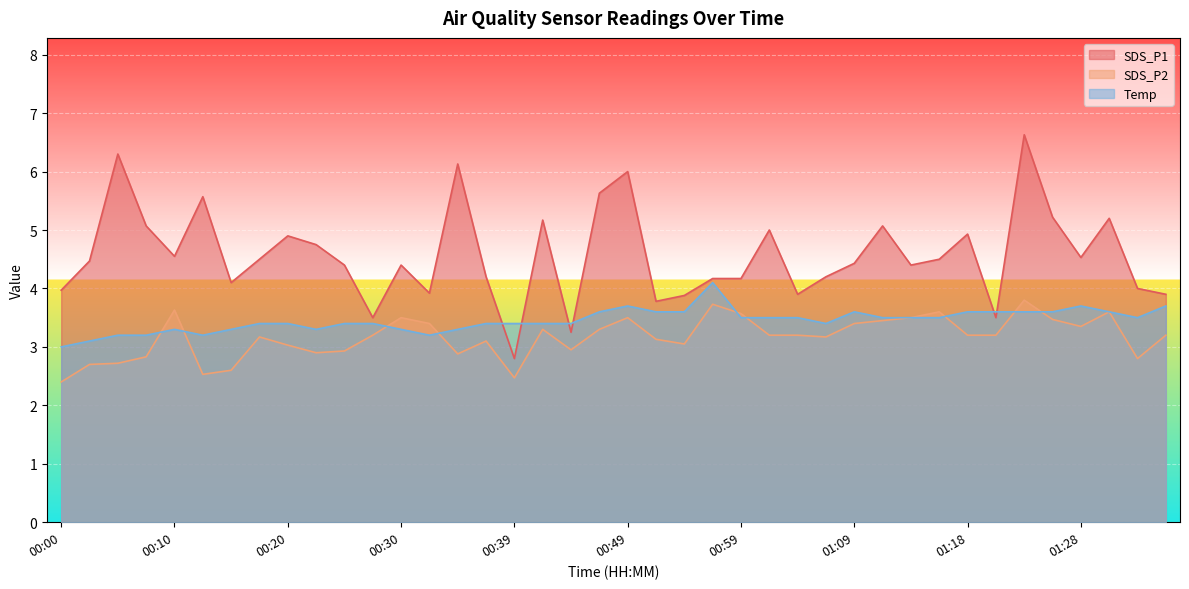

List the labels in order of Temp value, smallest first.

00:00, 00:03, 00:05, 00:08, 00:13, 00:32, 00:10, 00:15, 00:22, 00:30, 00:34, 00:17, 00:20, 00:25, 00:27, 00:37, 00:39, 00:42, 00:44, 01:06, 00:59, 01:01, 01:04, 01:11, 01:13, 01:16, 01:33, 00:47, 00:51, 00:54, 01:09, 01:18, 01:21, 01:23, 01:26, 01:30, 00:49, 01:28, 01:35, 00:56